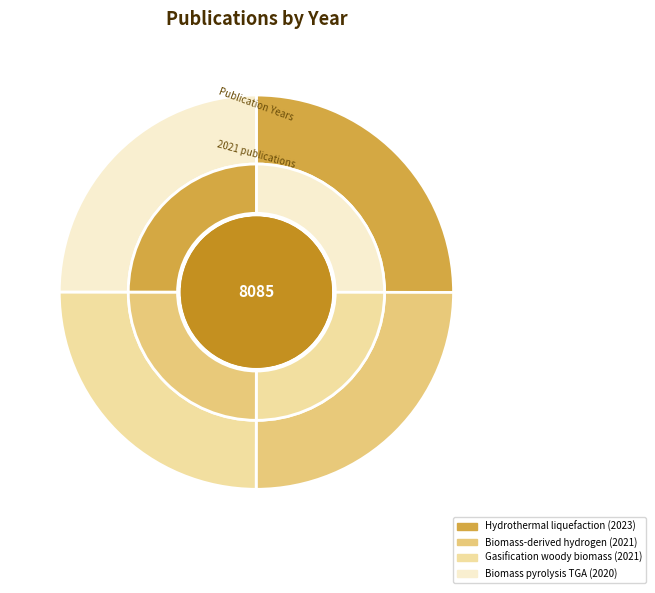

Which category has the biggest portion of the pie?

Hydrothermal liquefaction (2023)